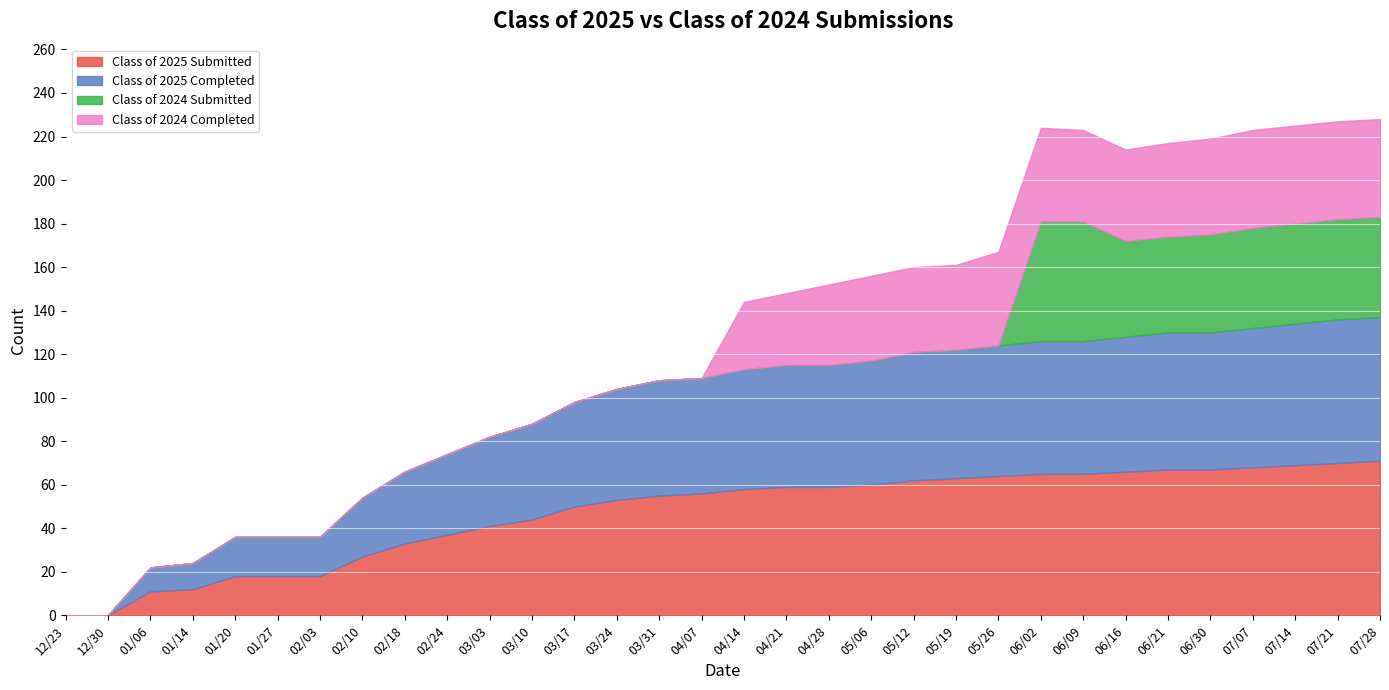

What is the label of the 16th point from the right?

04/14